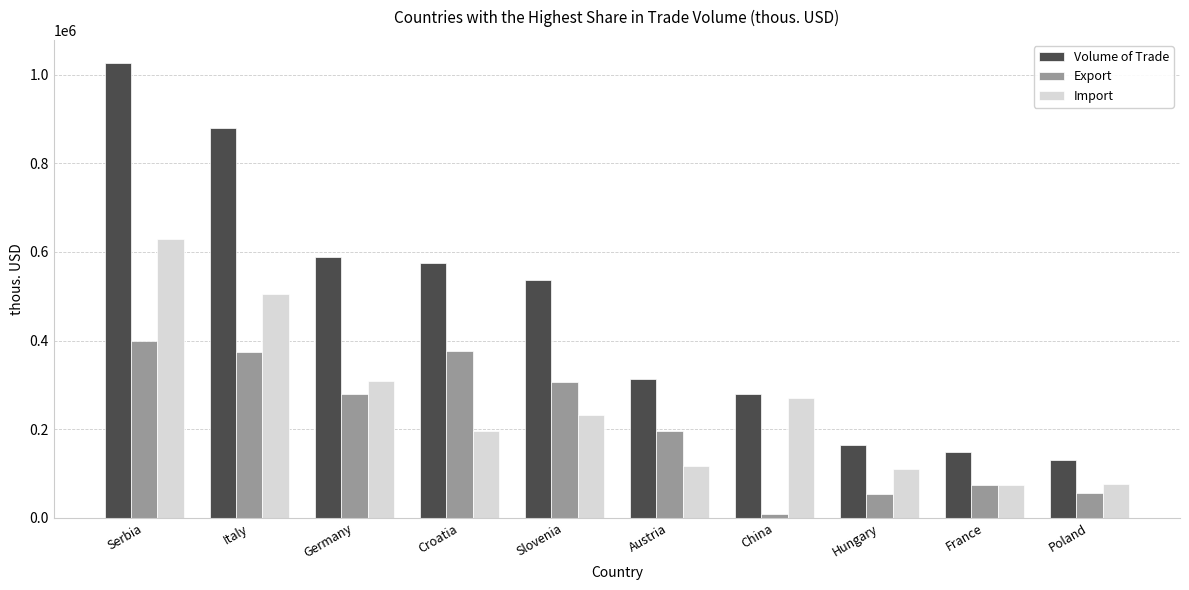

What is the difference between the highest and lowest values at Germany?

308397.7